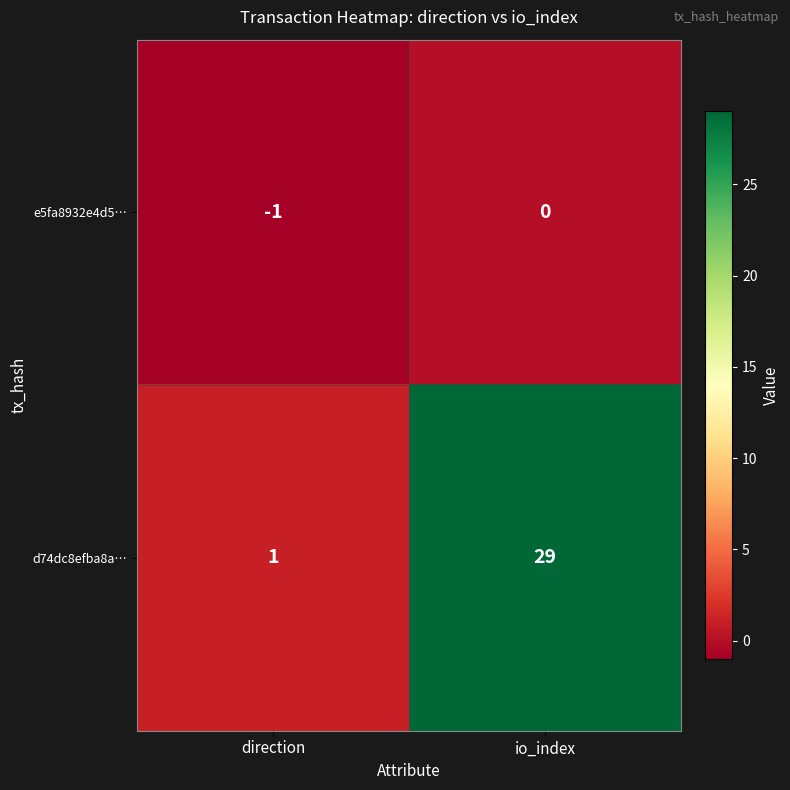

Rank the series at direction from highest to lowest value.

d74dc8efba8a…, e5fa8932e4d5…